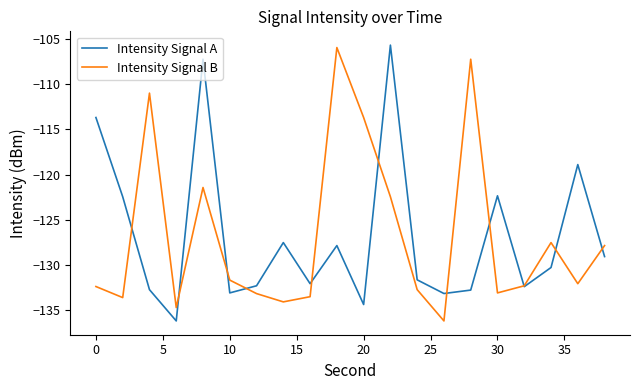

What are all the series names shown in the legend?

Intensity Signal A, Intensity Signal B